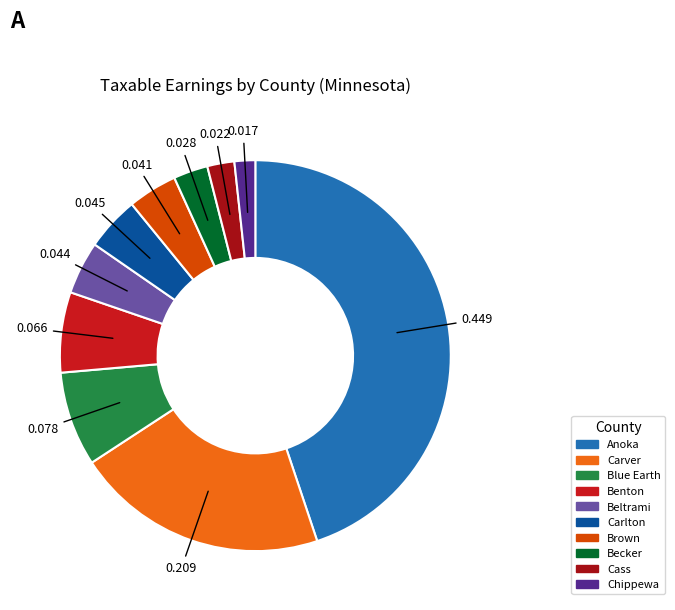

True or false: Carver accounts for 8% of the total.

False